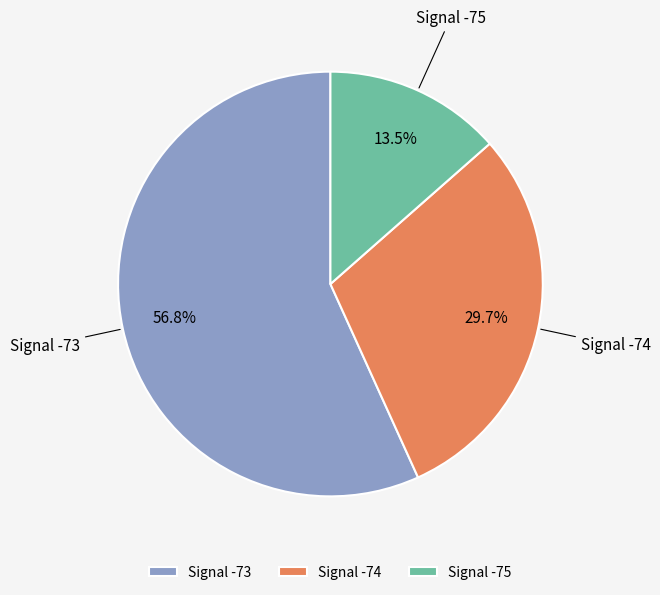

Which category accounts for the majority?

Signal -73